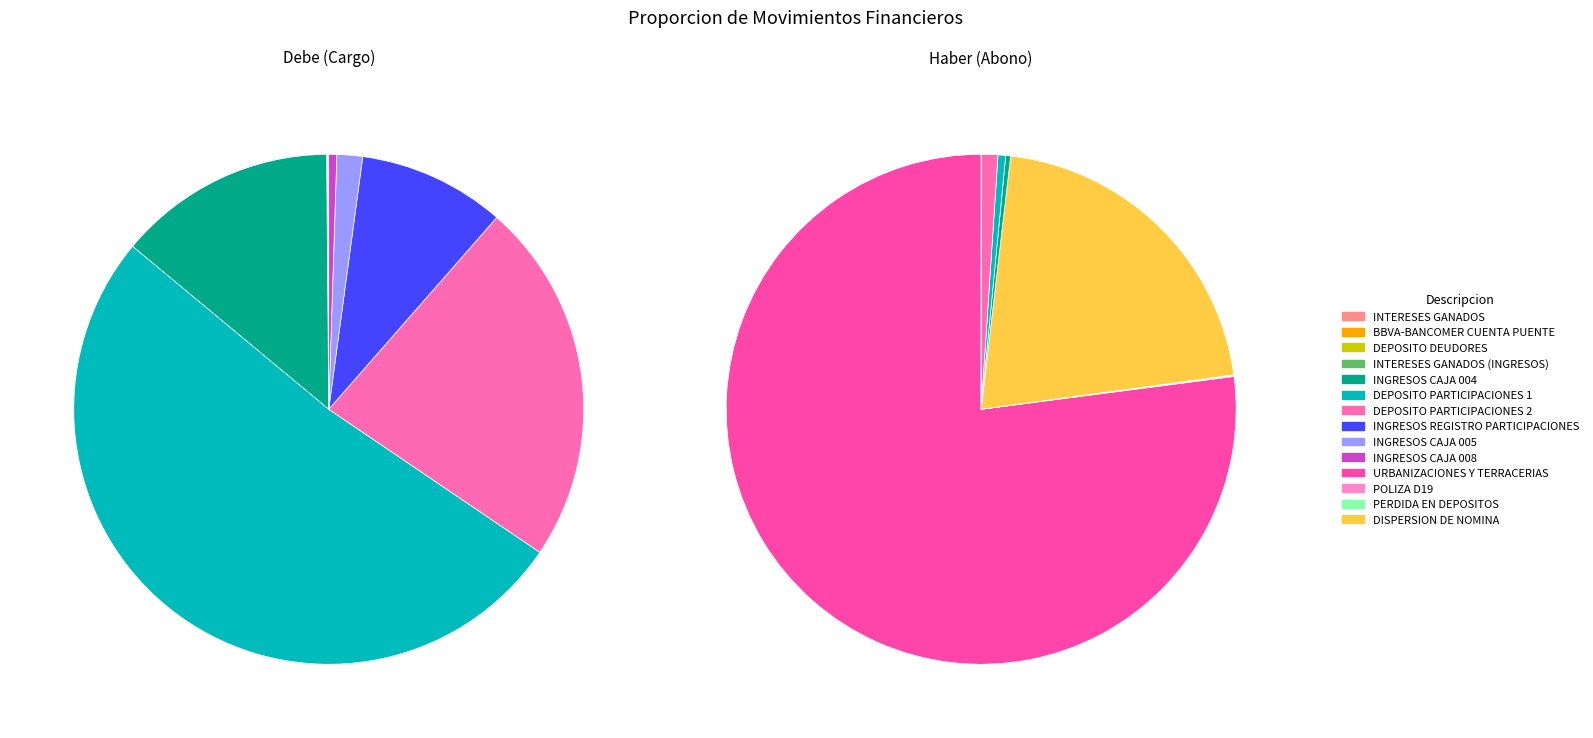

To the nearest percent, what percentage of the pie is INGRESOS REGISTRO PARTICIPACIONES?

9%